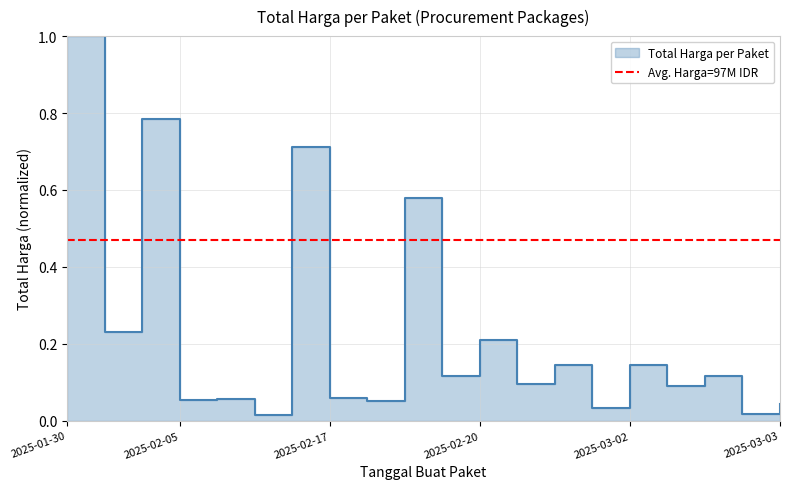

Reading left to right, list all the values displayed in this chart.

1.0	0.2	0.8	0.1	0.1	0.0	0.7	0.1	0.1	0.6	0.1	0.2	0.1	0.1	0.0	0.1	0.1	0.1	0.0	0.0